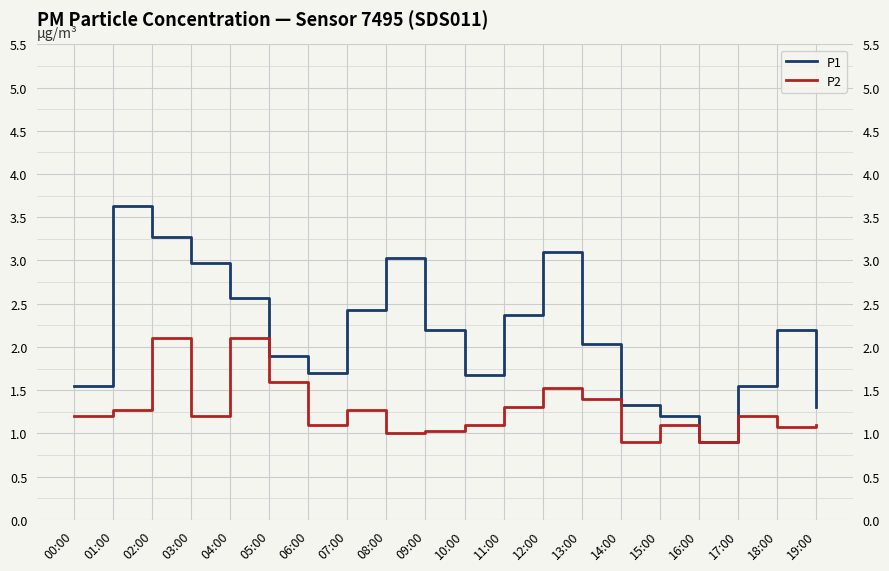

True or false: P2 and P1 intersect in this chart.

False